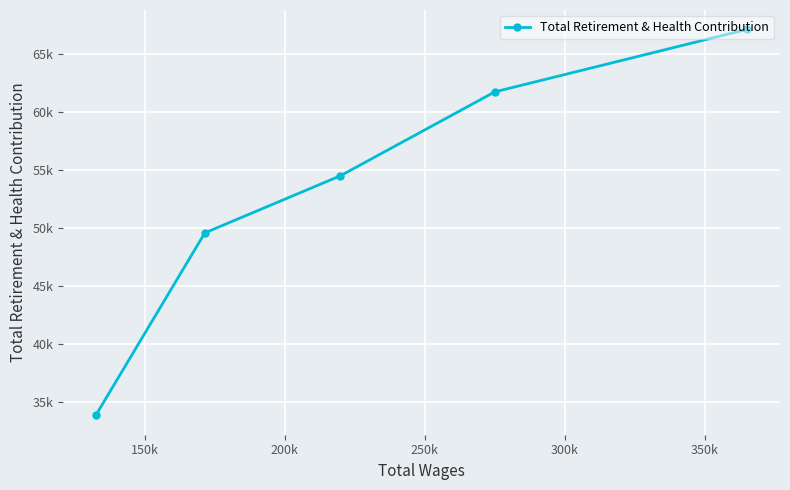

The value at 200k is 89805. True or false?

False